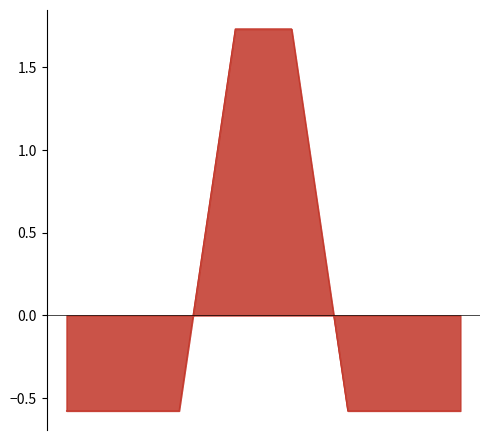

What is the lowest value of the задолженность series?

-0.6